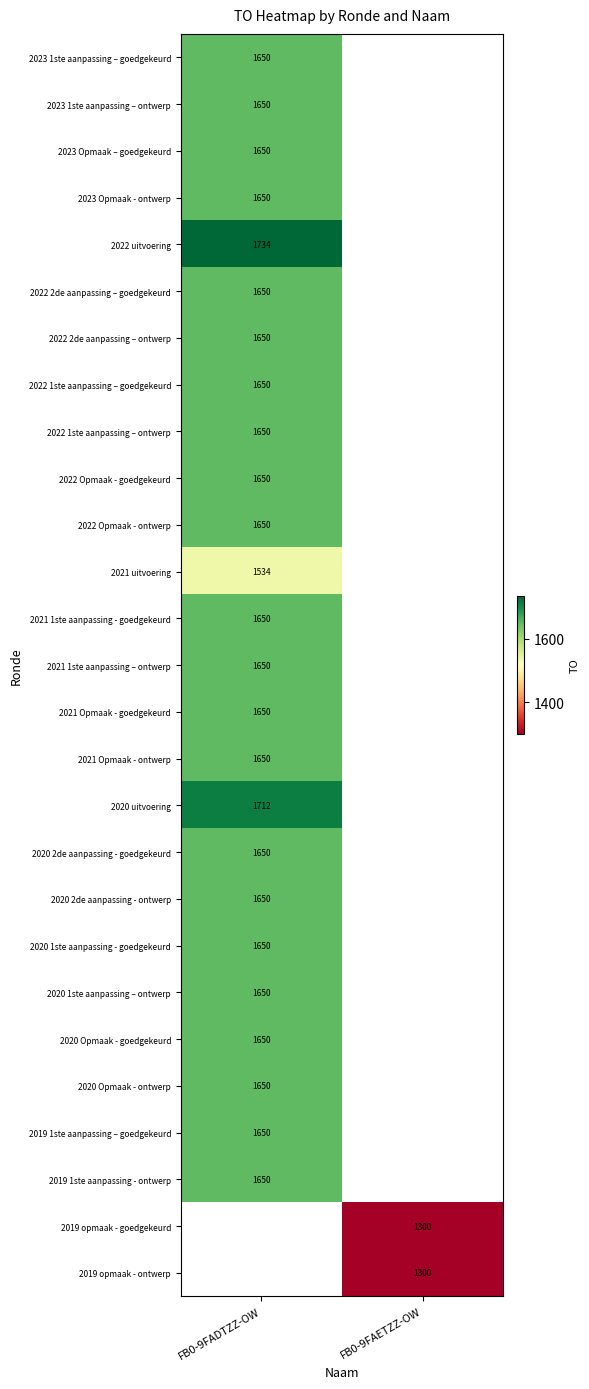

Count the number of data series in this chart.

27